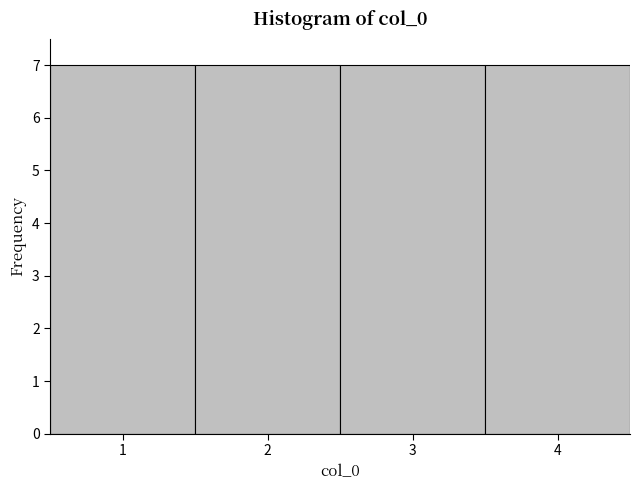

What is the height of the bar covering 1.5 to 2.5 on the x-axis? The values are not printed on the chart, so give them approximately, as read against the axis.

7